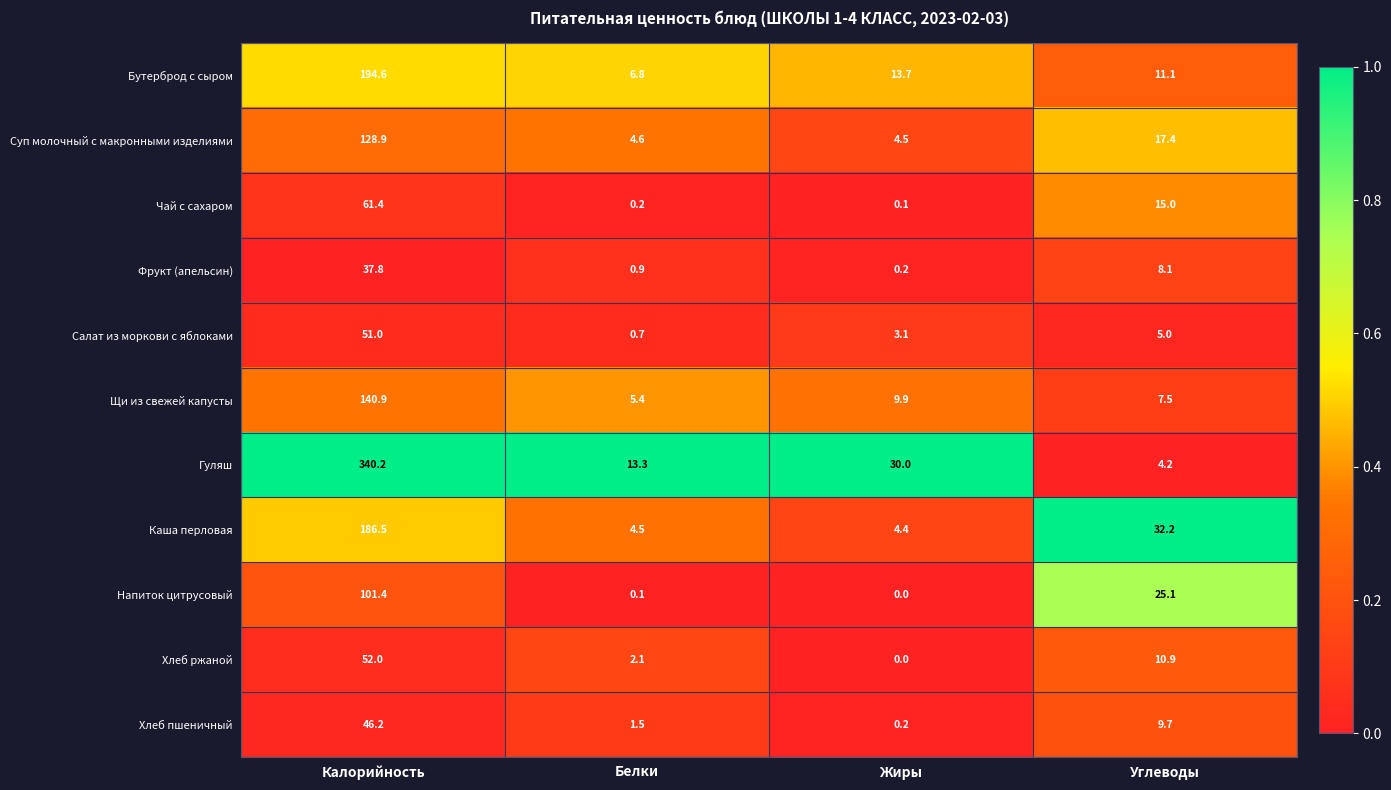

Rank the categories by Хлеб пшеничный value from highest to lowest.

Калорийность, Углеводы, Белки, Жиры